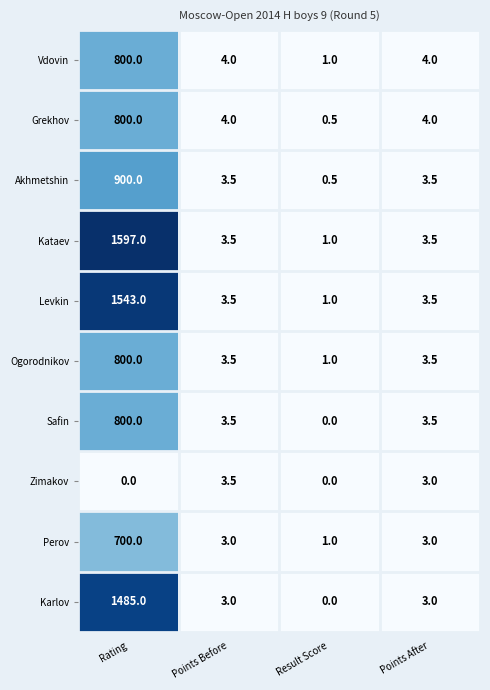

What is the difference between the Grekhov values at Points After and Rating?

796.0